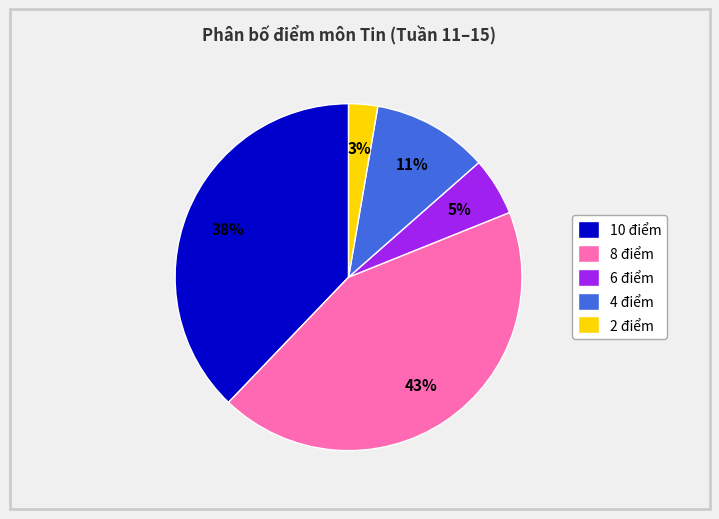

How many segments does this pie chart have?

5